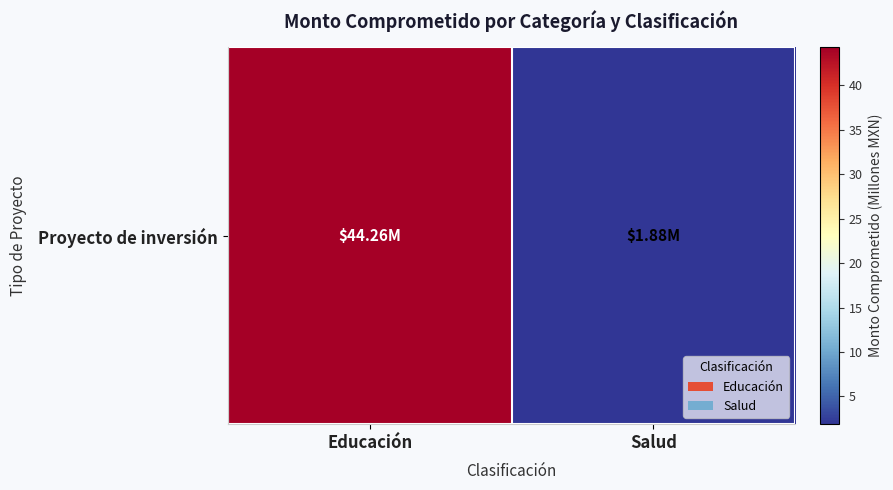

What is the approximate value at Educación?

44.3